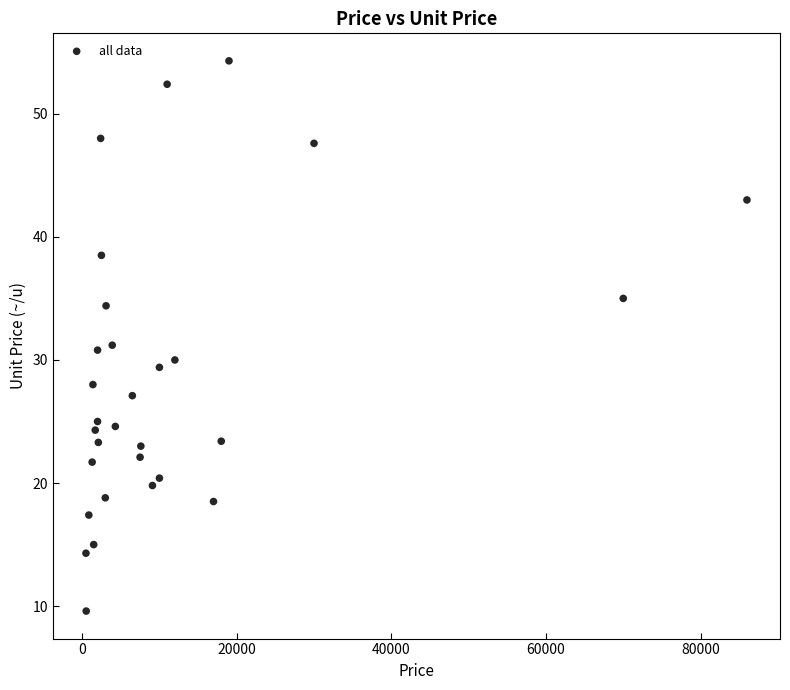

What is the range of Y values (max minus min)?

44.7